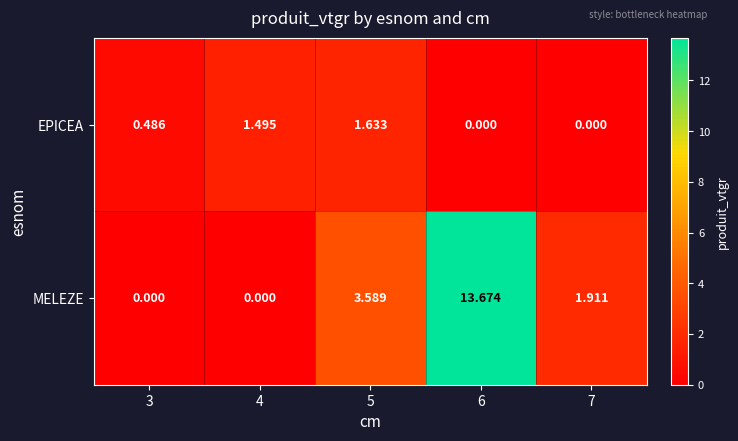

At 6, list the series in order from smallest to largest.

EPICEA, MELEZE